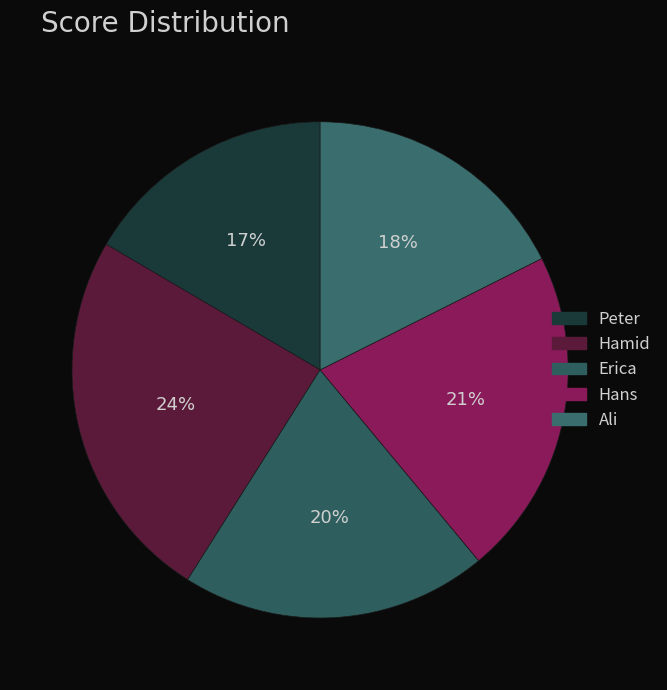

How many slices are in this pie chart?

5